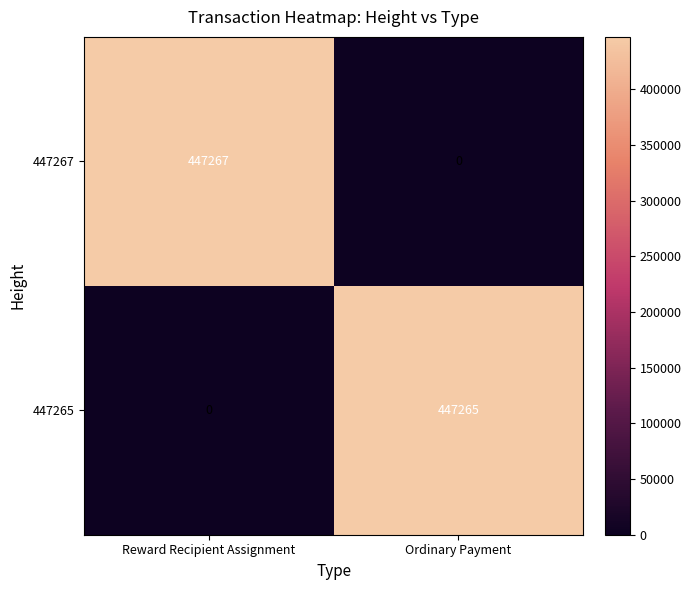

What is the total value across all series at Ordinary Payment?

447265